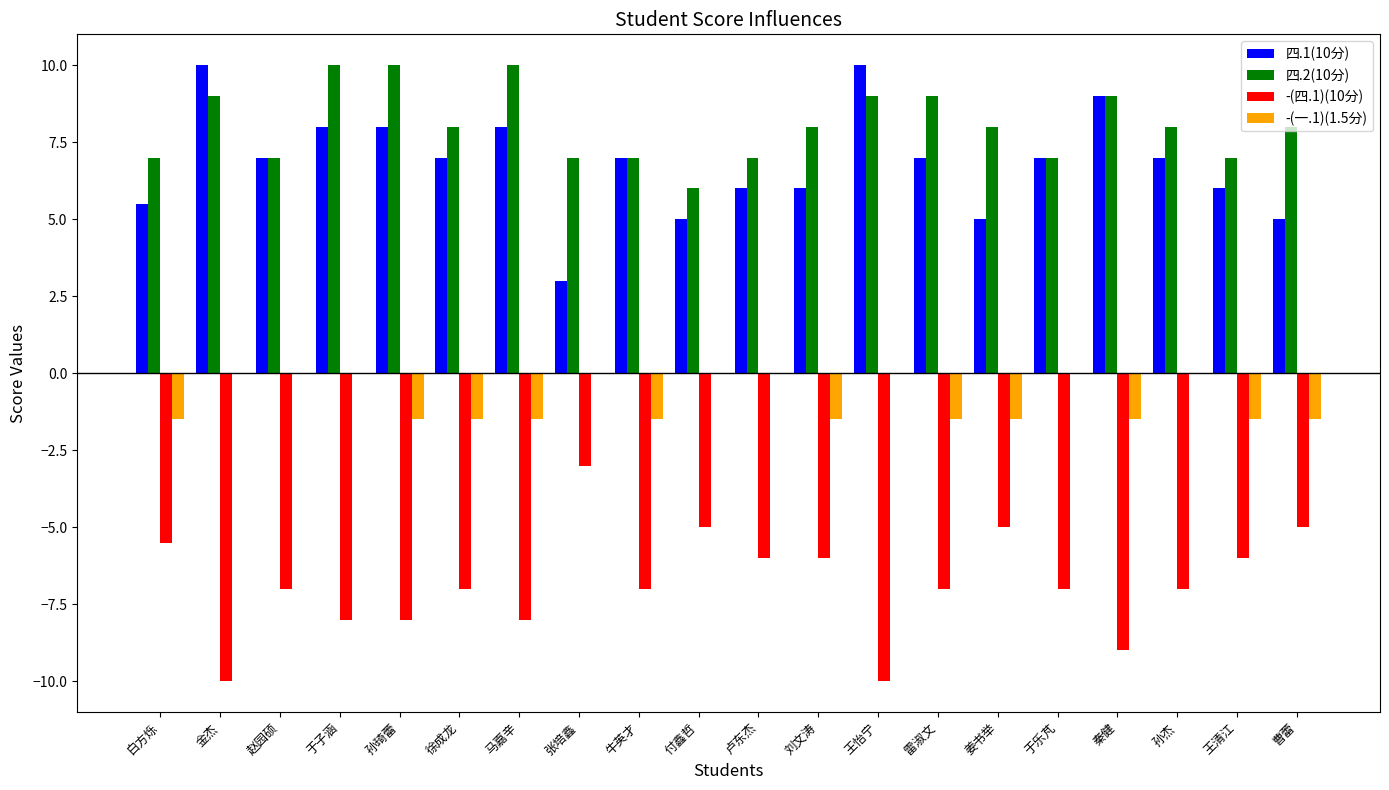

What is the sum of all 四.2(10分) values?

161.0